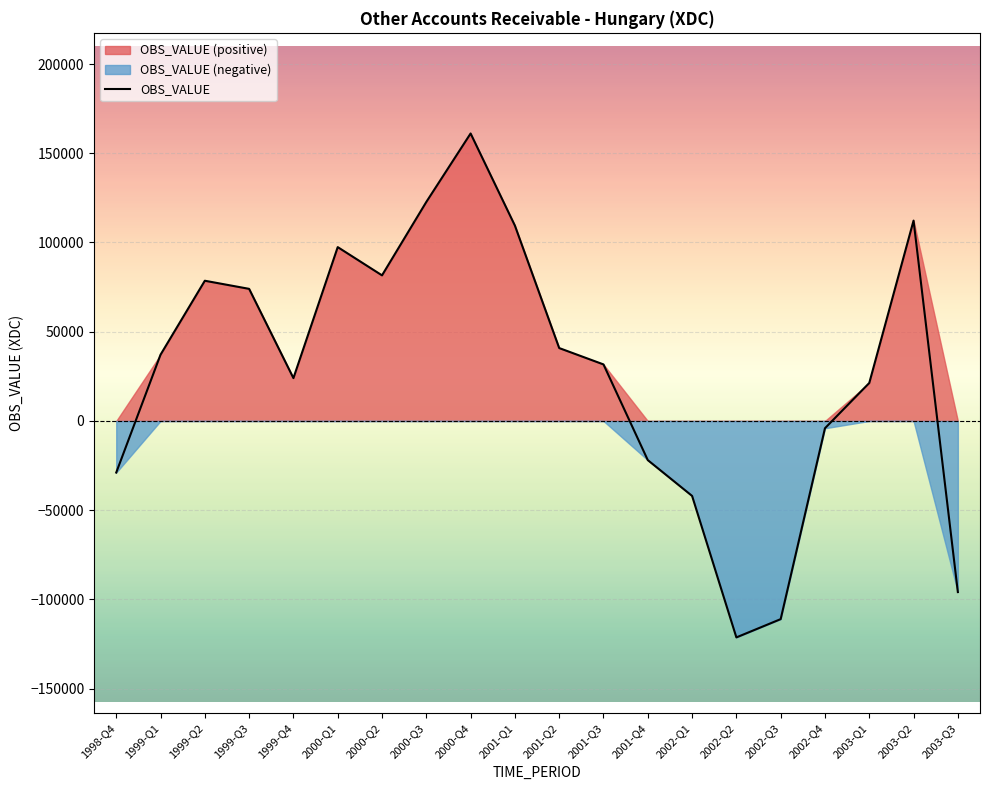

How many points are lower than both their immediate neighbors (excluding endpoints)?

3